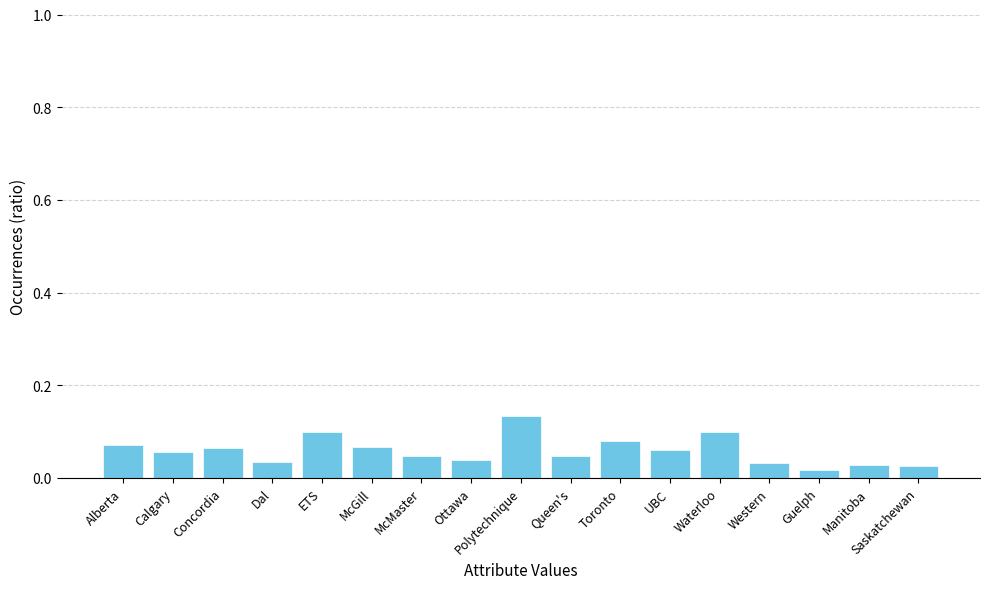

What is the sum of all values?

1.0